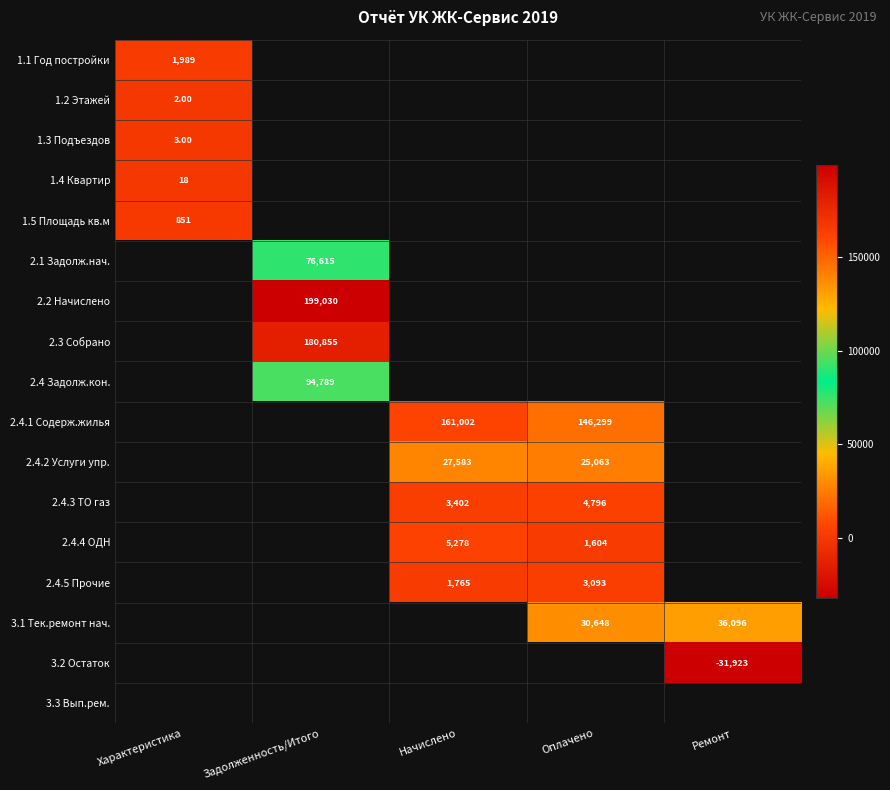

At Характеристика, list the series in order from smallest to largest.

1.2 Этажей, 1.3 Подъездов, 1.4 Квартир, 1.5 Площадь кв.м, 1.1 Год постройки, 2.1 Задолж.нач., 2.2 Начислено, 2.3 Собрано, 2.4 Задолж.кон., 2.4.1 Содерж.жилья, 2.4.2 Услуги упр., 2.4.3 ТО газ, 2.4.4 ОДН, 2.4.5 Прочие, 3.1 Тек.ремонт нач., 3.2 Остаток, 3.3 Вып.рем.